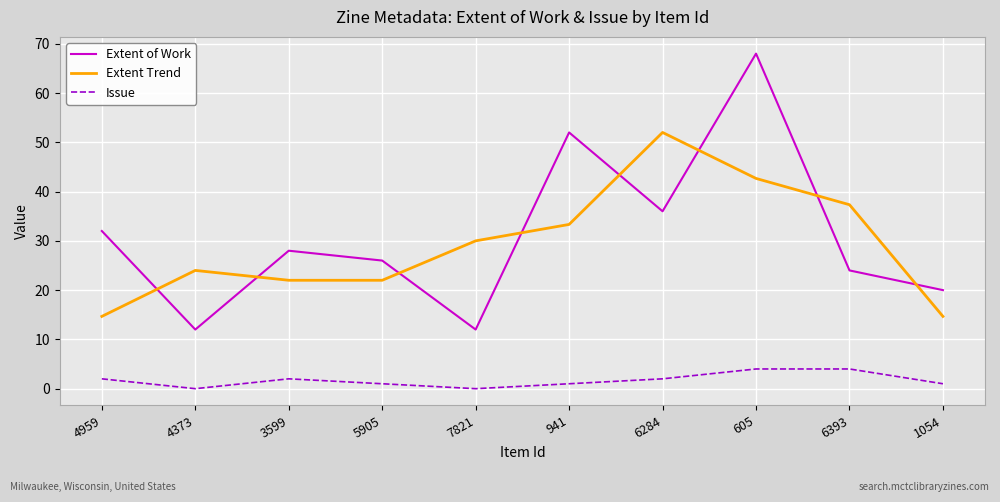

List the series in order of their peak value, highest first.

Extent of Work, Extent Trend, Issue